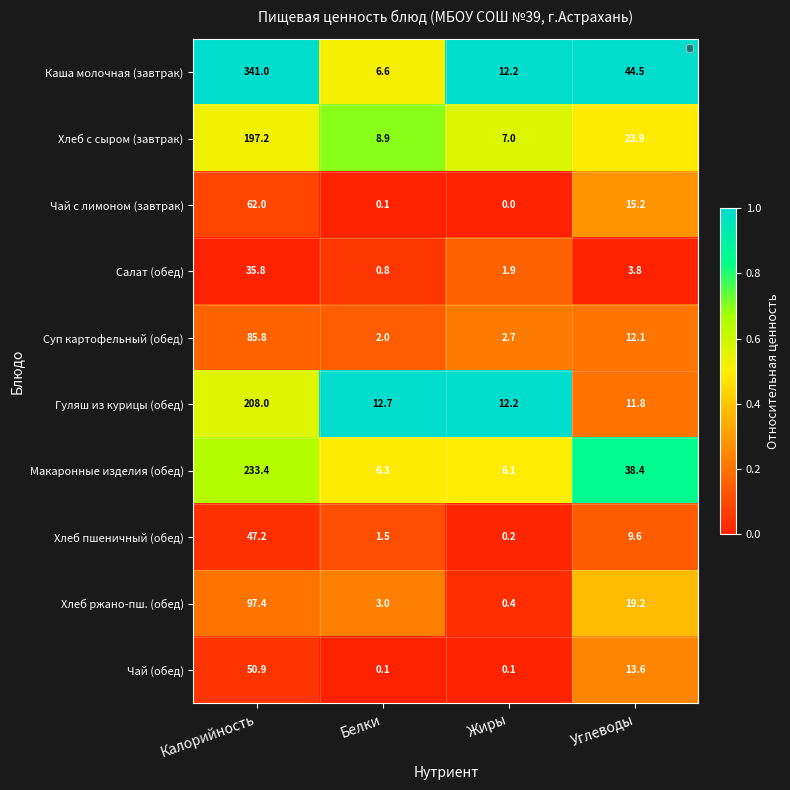

What is the highest value of the Чай с лимоном (завтрак) series?

62.0